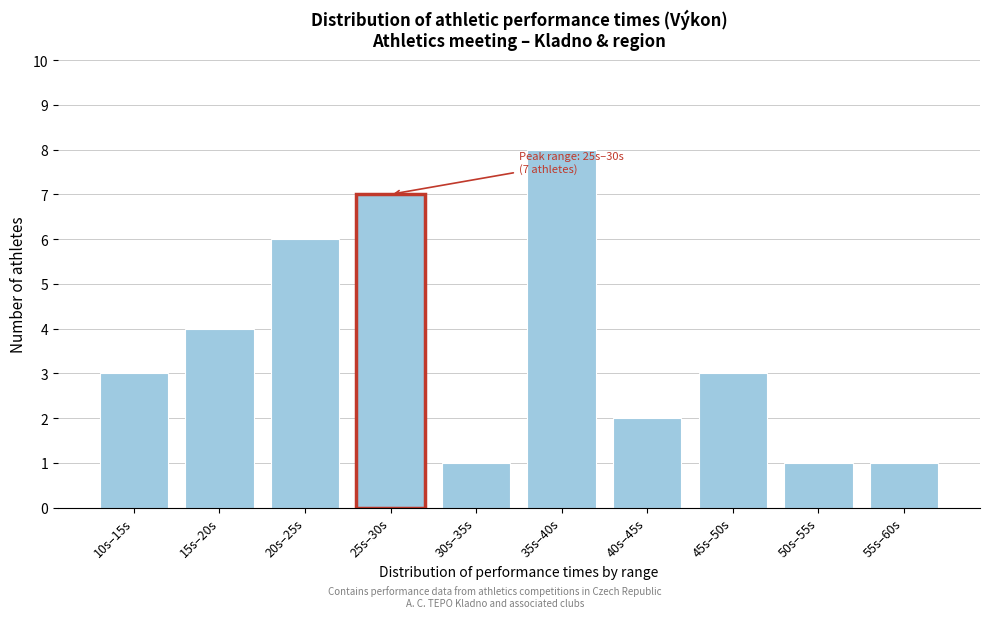

Reading right to left, what are all the values shown in this chart?

55s–60s=1	50s–55s=1	45s–50s=3	40s–45s=2	35s–40s=8	30s–35s=1	25s–30s=7	20s–25s=6	15s–20s=4	10s–15s=3